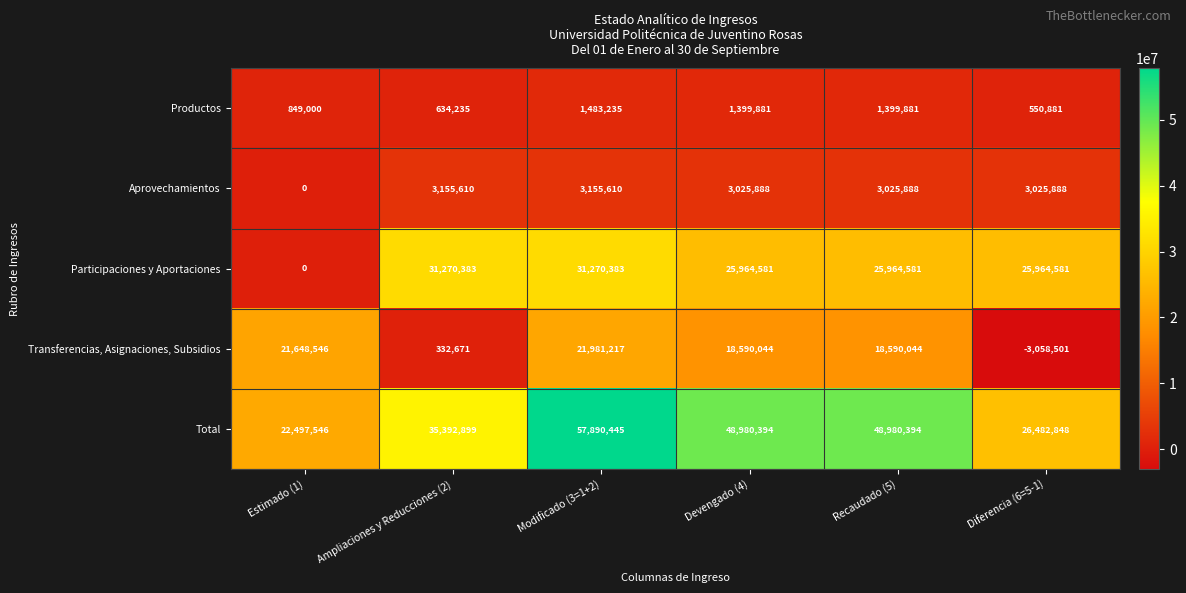

True or false: Transferencias, Asignaciones, Subsidios has a value of -3058501 at Diferencia (6=5-1).

True